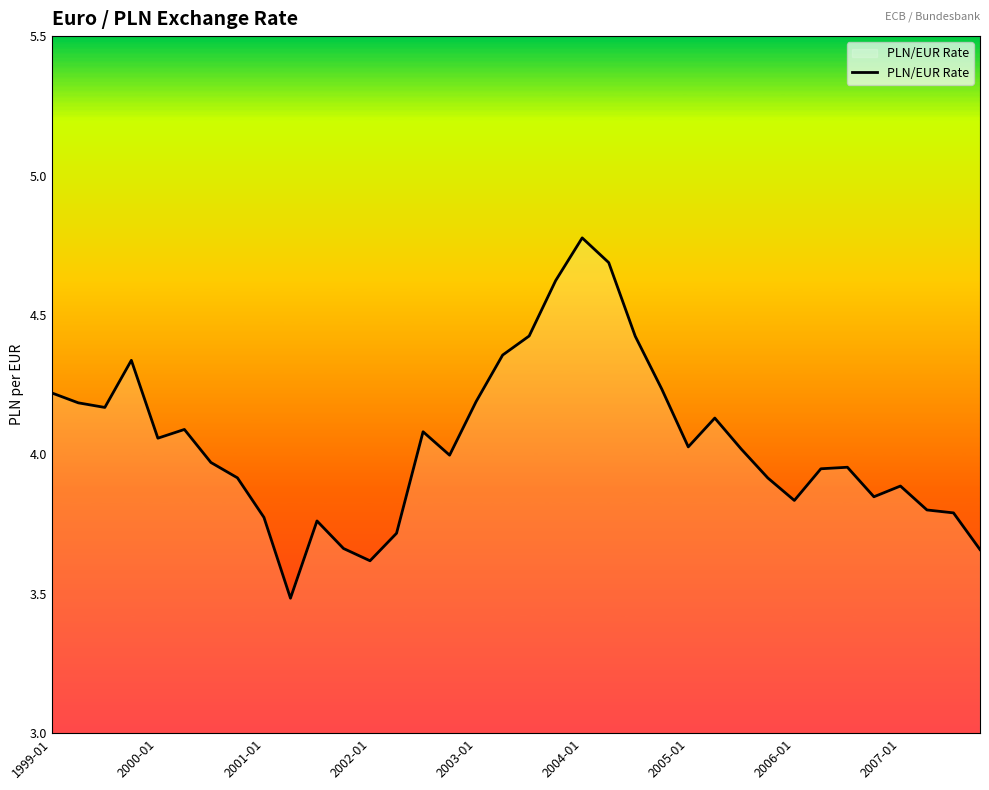

What is the greatest value displayed?

4.8